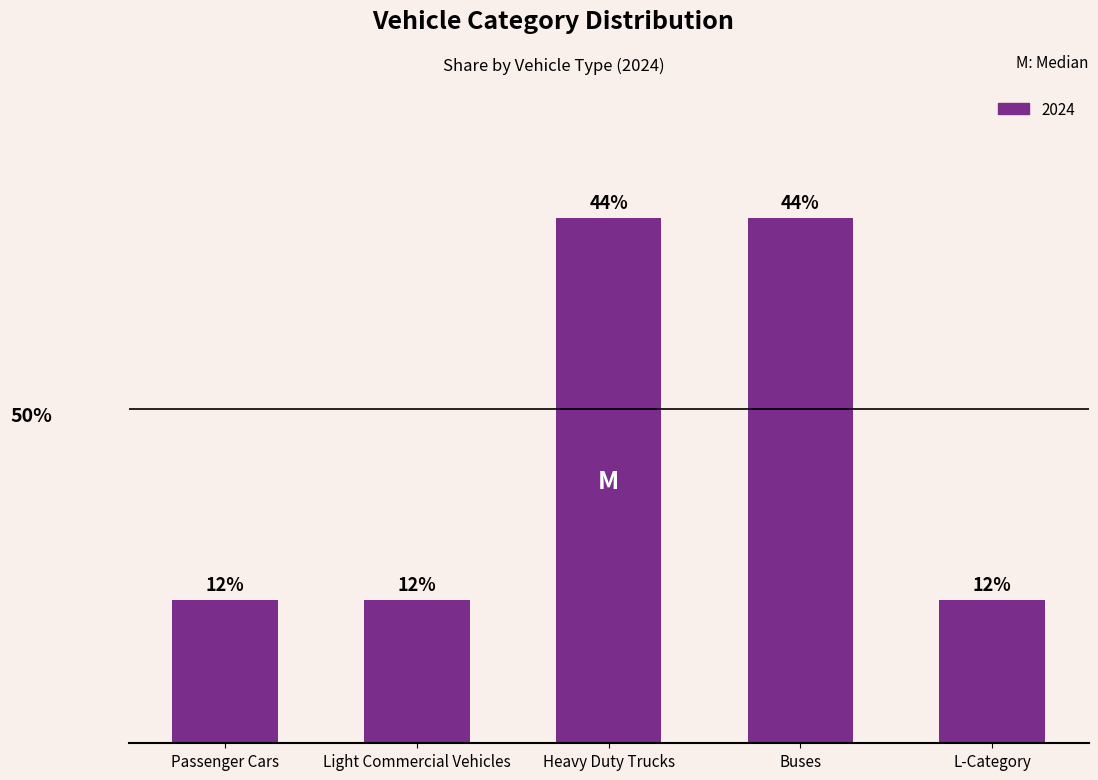

Which has a higher value, L-Category or Buses?

Buses